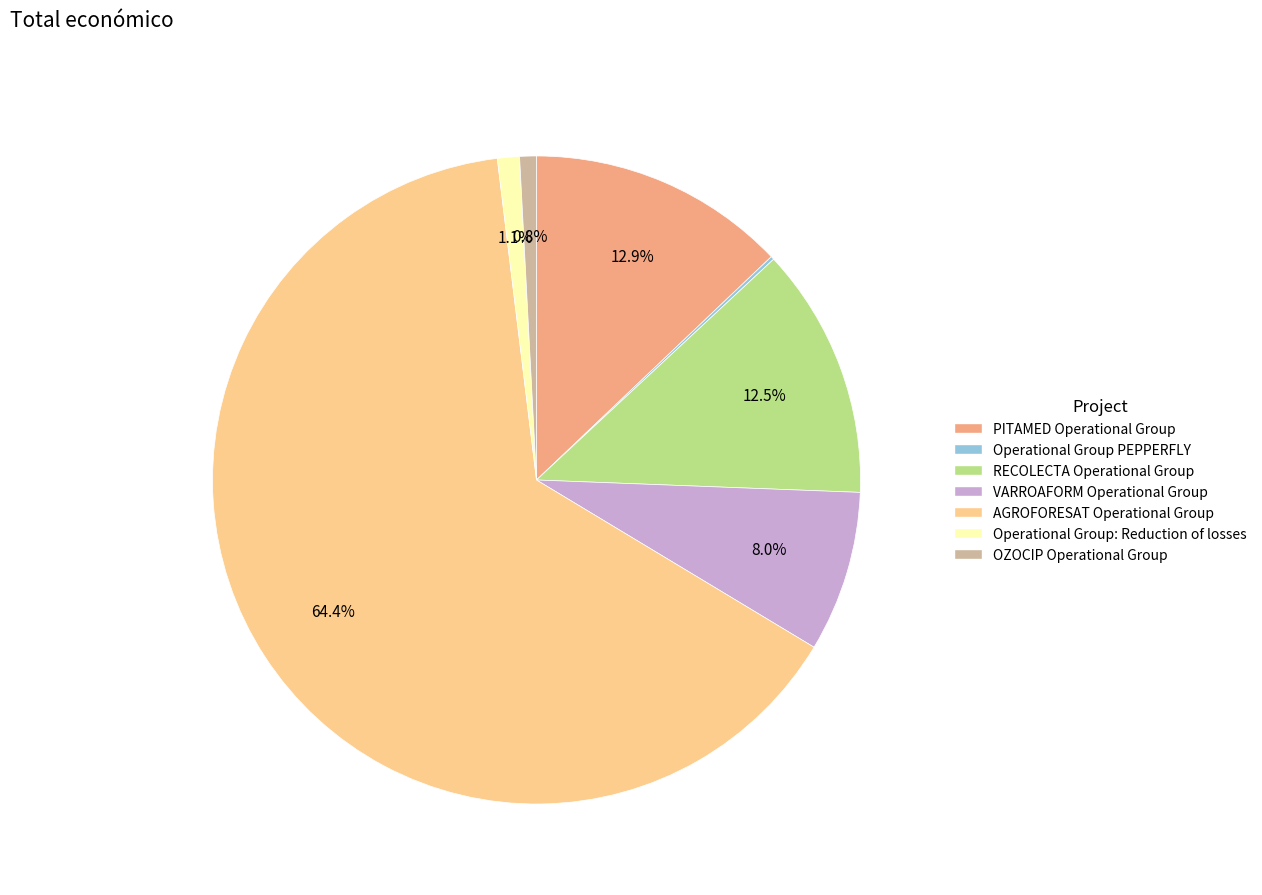

To the nearest percent, what is the difference between the OZOCIP Operational Group and VARROAFORM Operational Group slice percentages?

7%